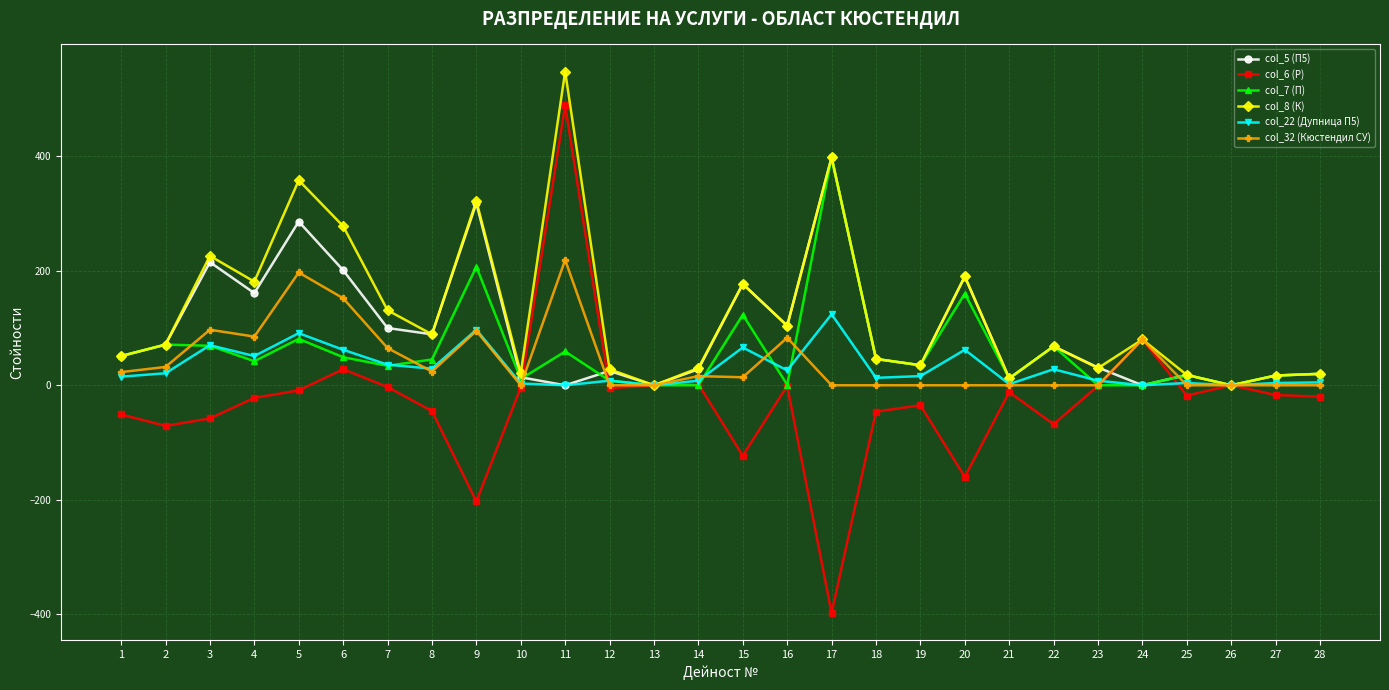

Is the value of col_5 (П5) at 20 greater than the value of col_32 (Кюстендил СУ) at 7?

Yes